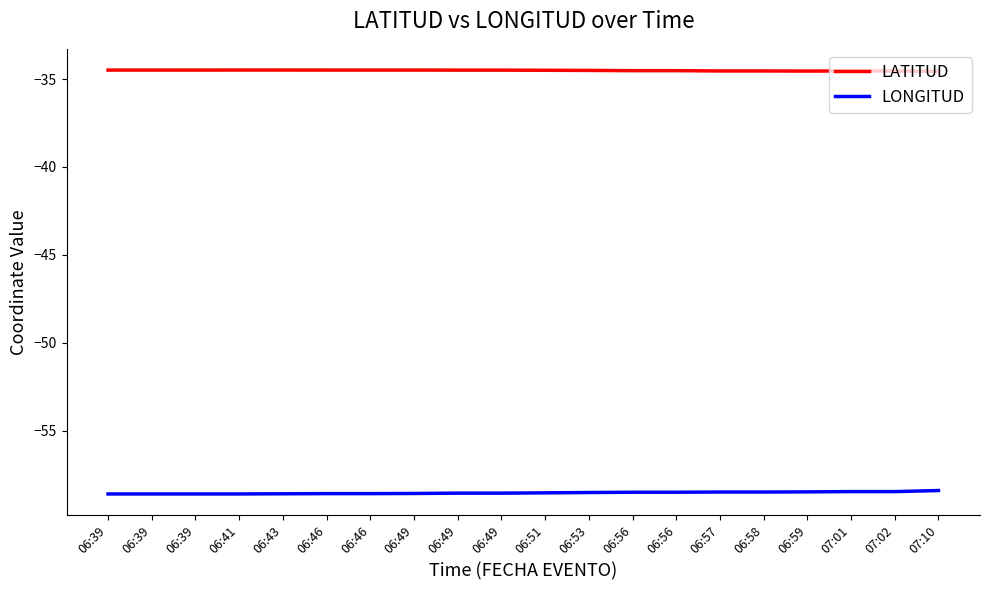

At 06:59, list the series in order from largest to smallest.

LATITUD, LONGITUD